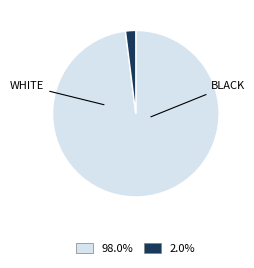

Does any single category account for the majority?

Yes